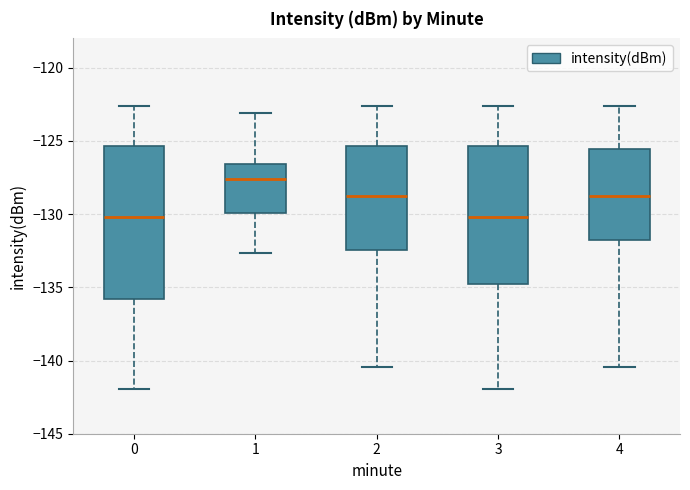

Reading left to right, read every box against the y-axis: the position of its median line, the range the box covers, and the ends of its whiskers. The values are not printed on the chart, so give them approximately, as read against the axis.

0: median -130.0, box -136.0 to -125.5, whiskers -142.0 to -122.5
1: median -127.5, box -130.0 to -126.5, whiskers -132.5 to -123.0
2: median -128.5, box -132.5 to -125.5, whiskers -140.5 to -122.5
3: median -130.0, box -134.5 to -125.5, whiskers -142.0 to -122.5
4: median -128.5, box -132.0 to -125.5, whiskers -140.5 to -122.5